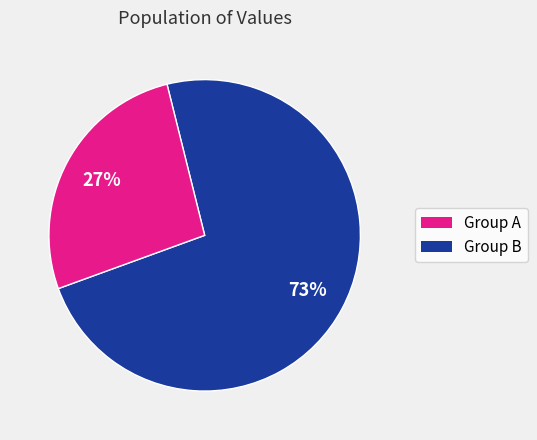

Is there a majority slice in this chart?

Yes